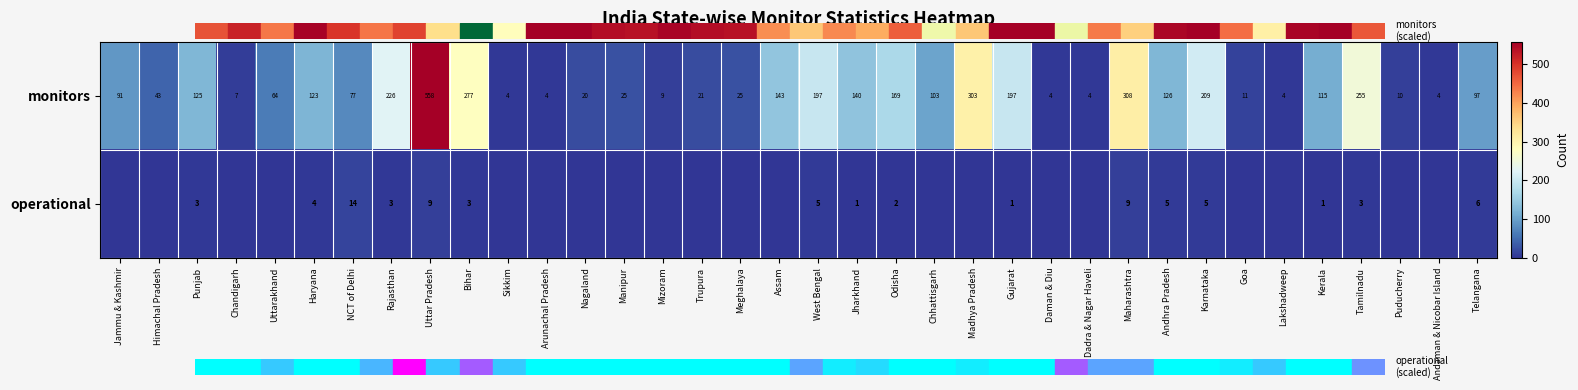

At Kerala, list the series in order from largest to smallest.

monitors, operational